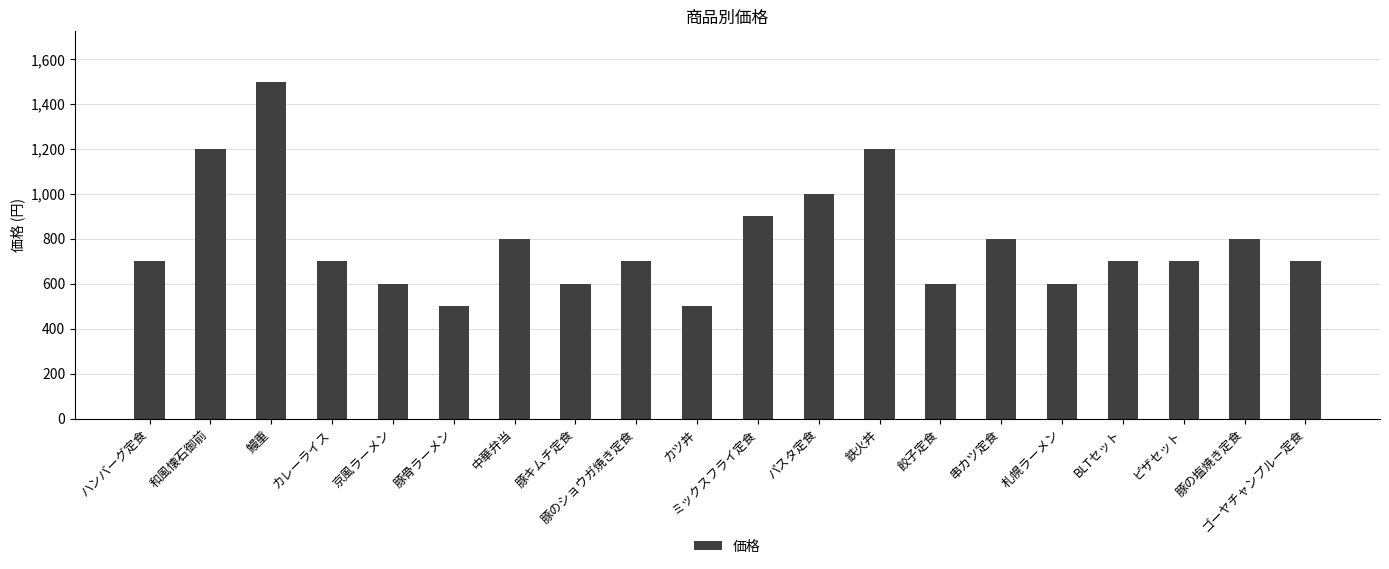

What is the label of the 4th bar from the left?

カレーライス